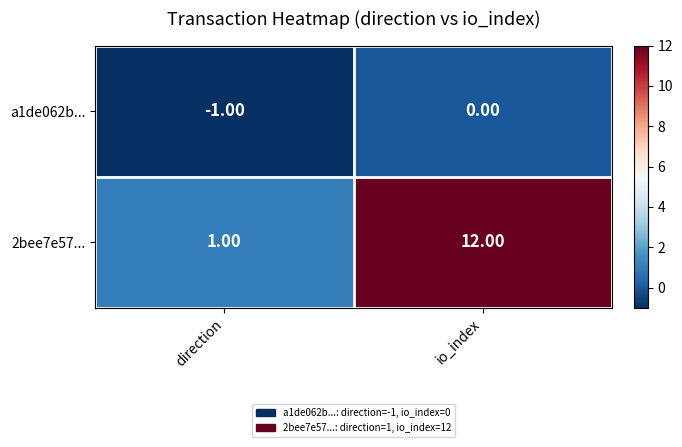

Rank the series at direction from lowest to highest value.

a1de062b..., 2bee7e57...